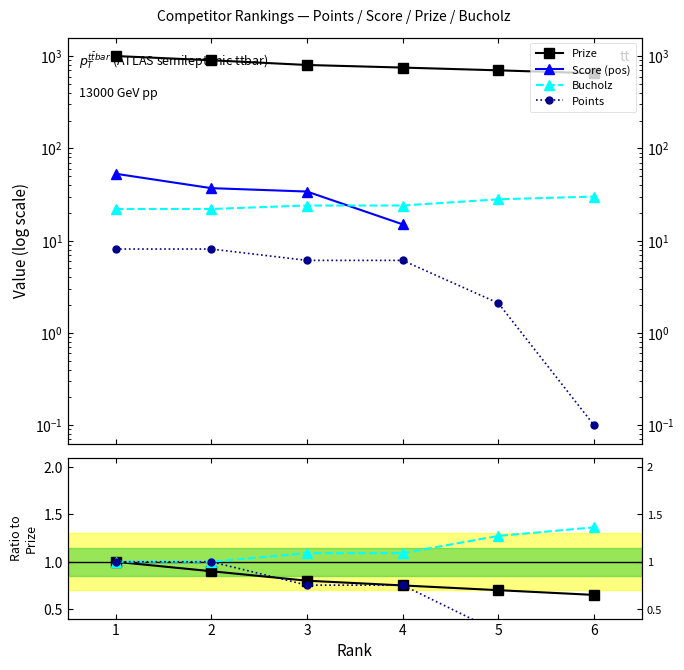

True or false: Points and Prize intersect in this chart.

False